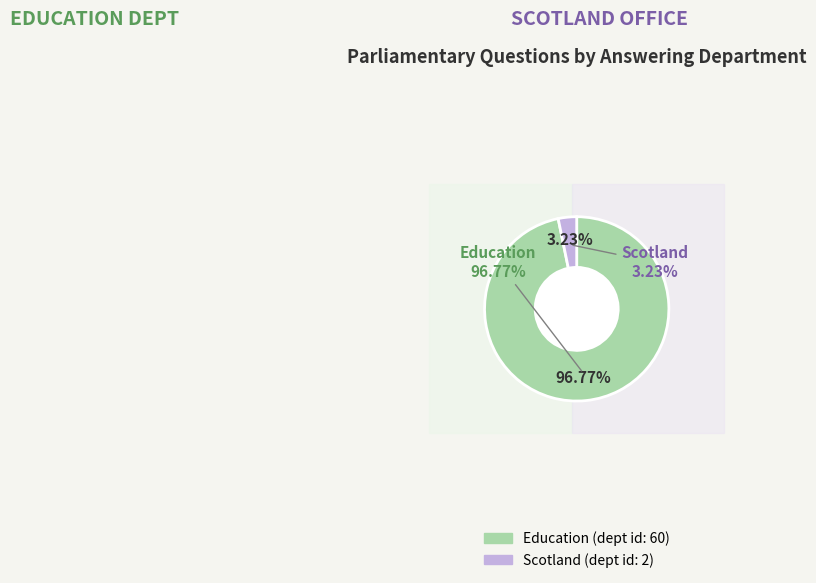

To the nearest percent, what is the difference between the largest and smallest slice percentages?

94%